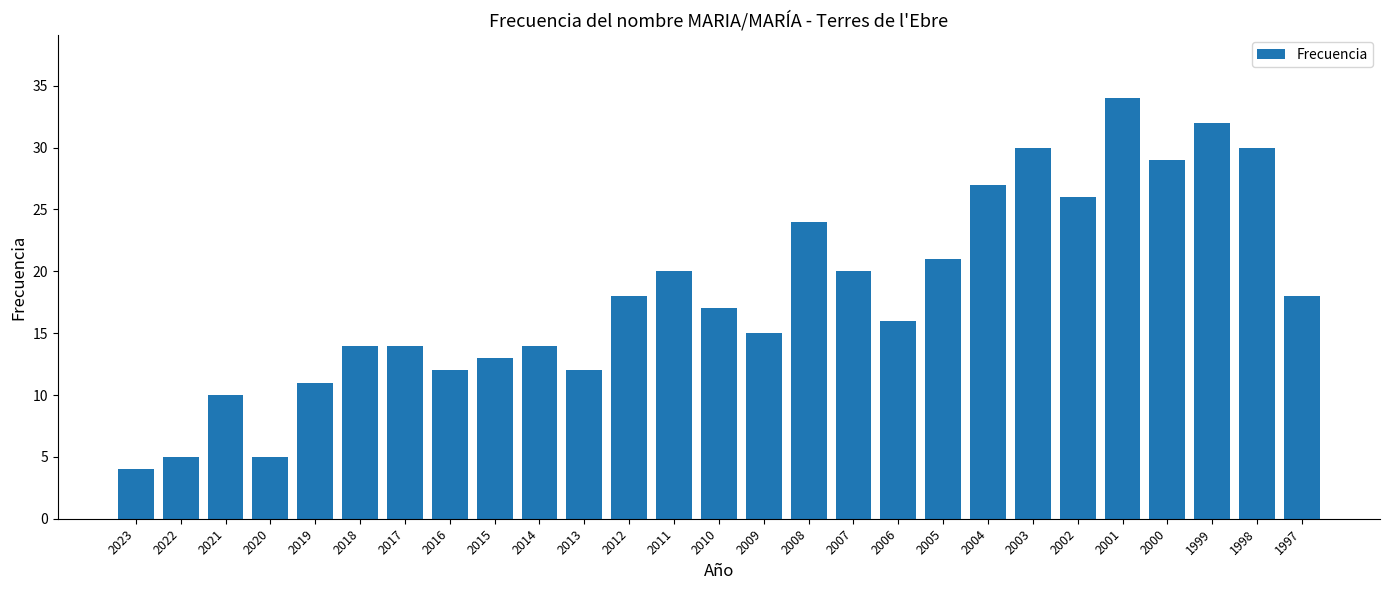

How many bars are there in total?

27